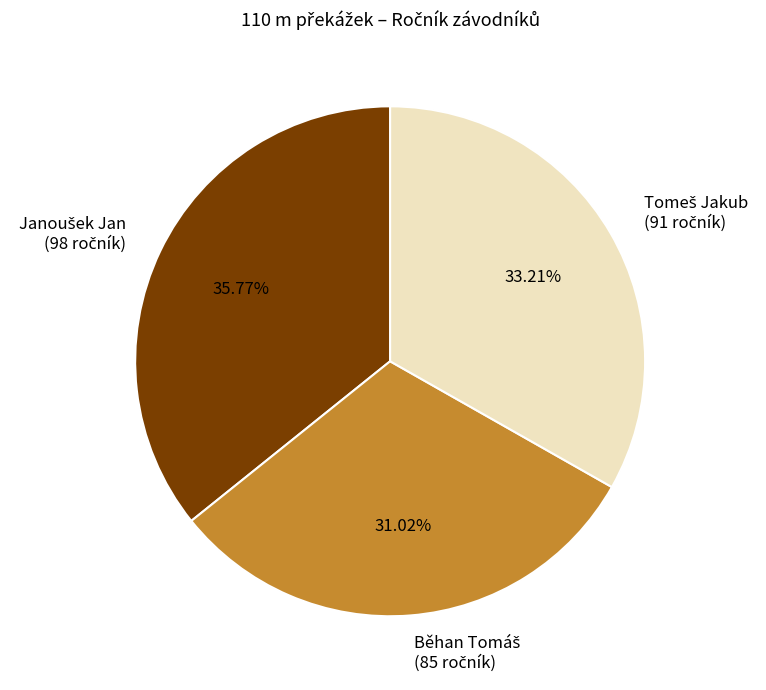

To the nearest percent, what is the difference between the largest and smallest slice percentages?

5%